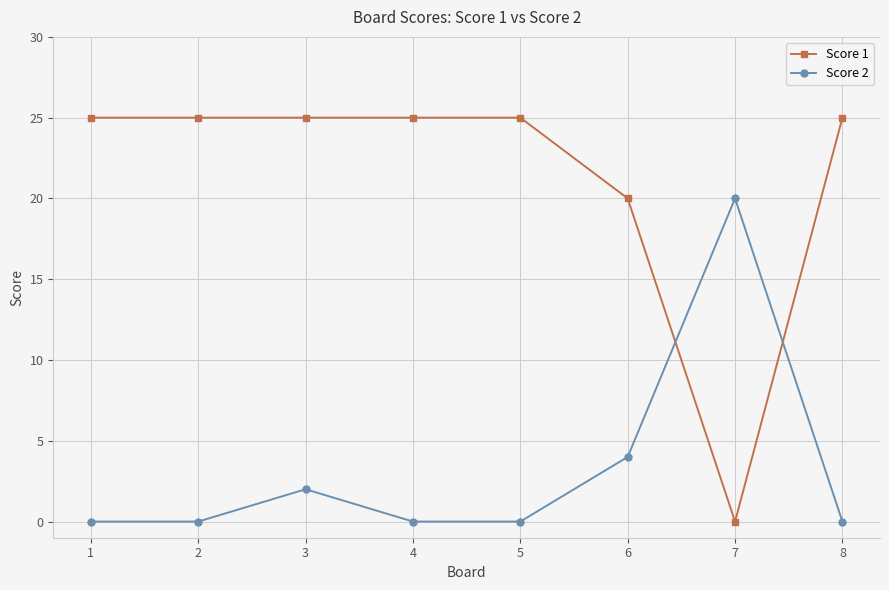

What are all the series names shown in the legend?

Score 1, Score 2